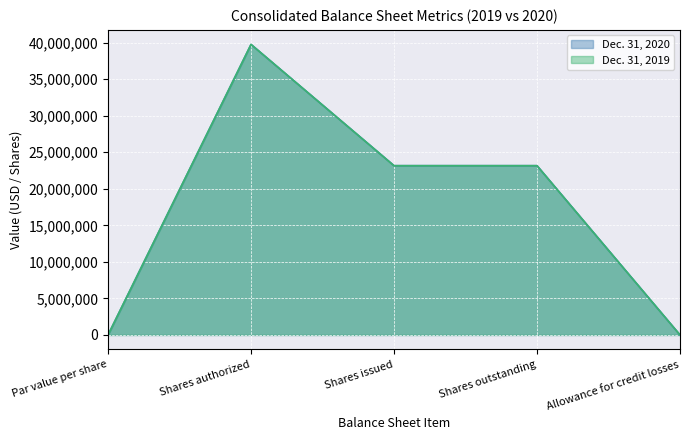

How many lines are shown in the chart?

2